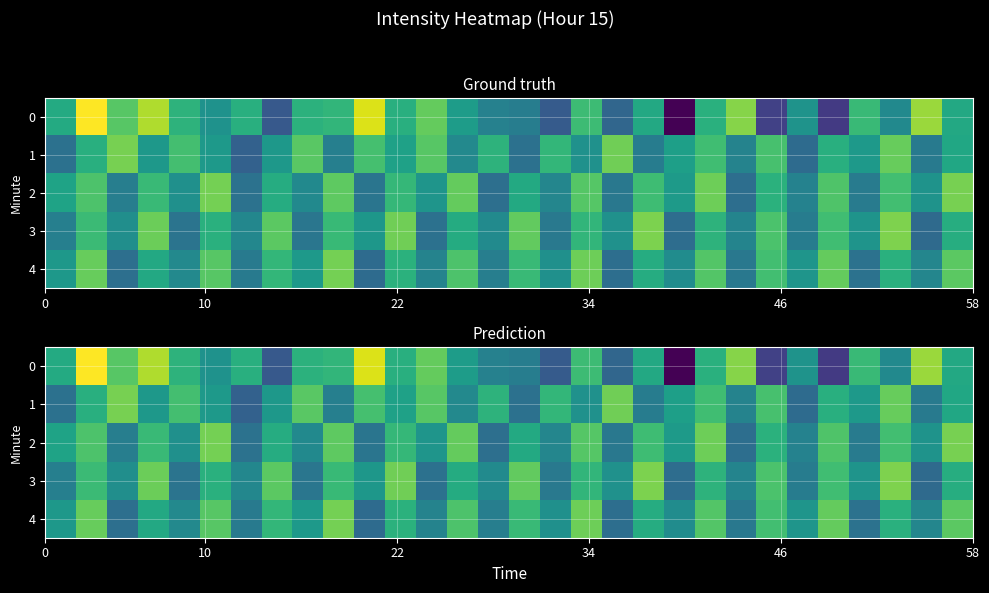

List the series in order of their peak value, lowest first.

4, 2, 1, 3, 0